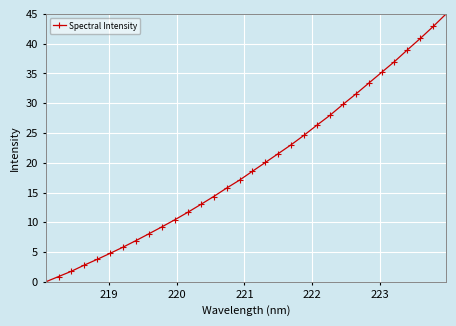

True or false: the data has more than 0 interior local peaks.

False